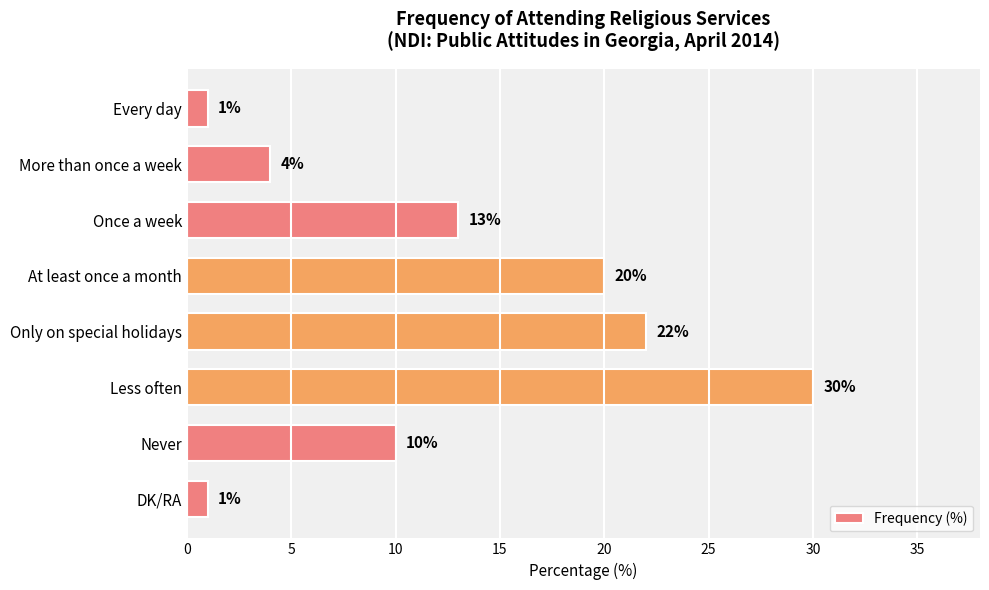

Which category has the highest value across all series?

Less often